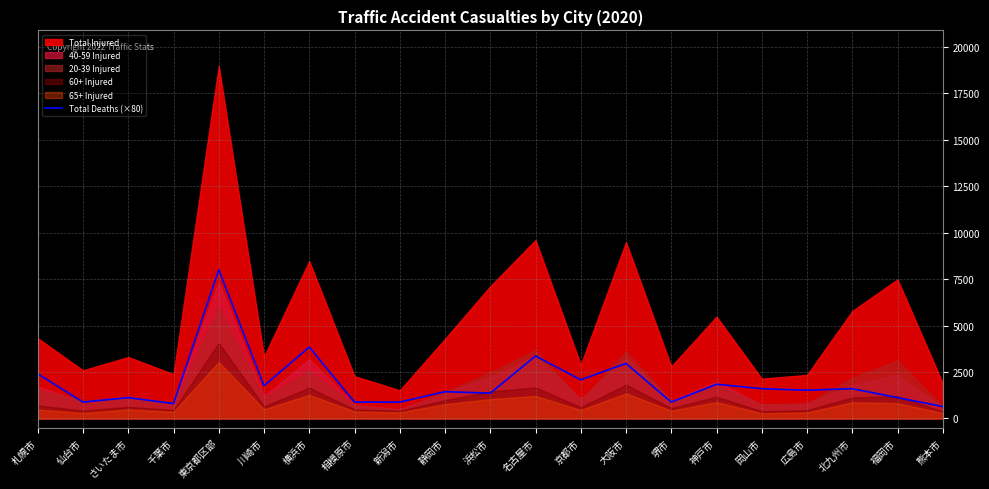

True or false: there are more than 0 points higher than both neighbors.

True